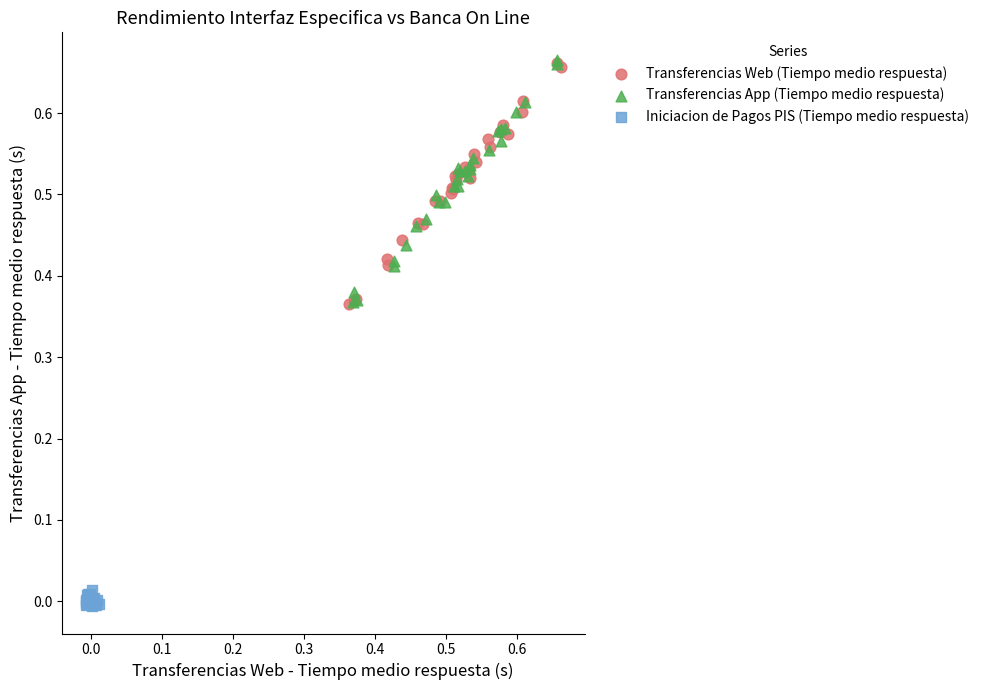

What are all the series names shown in the legend?

Transferencias Web (Tiempo medio respuesta), Transferencias App (Tiempo medio respuesta), Iniciacion de Pagos PIS (Tiempo medio respuesta)